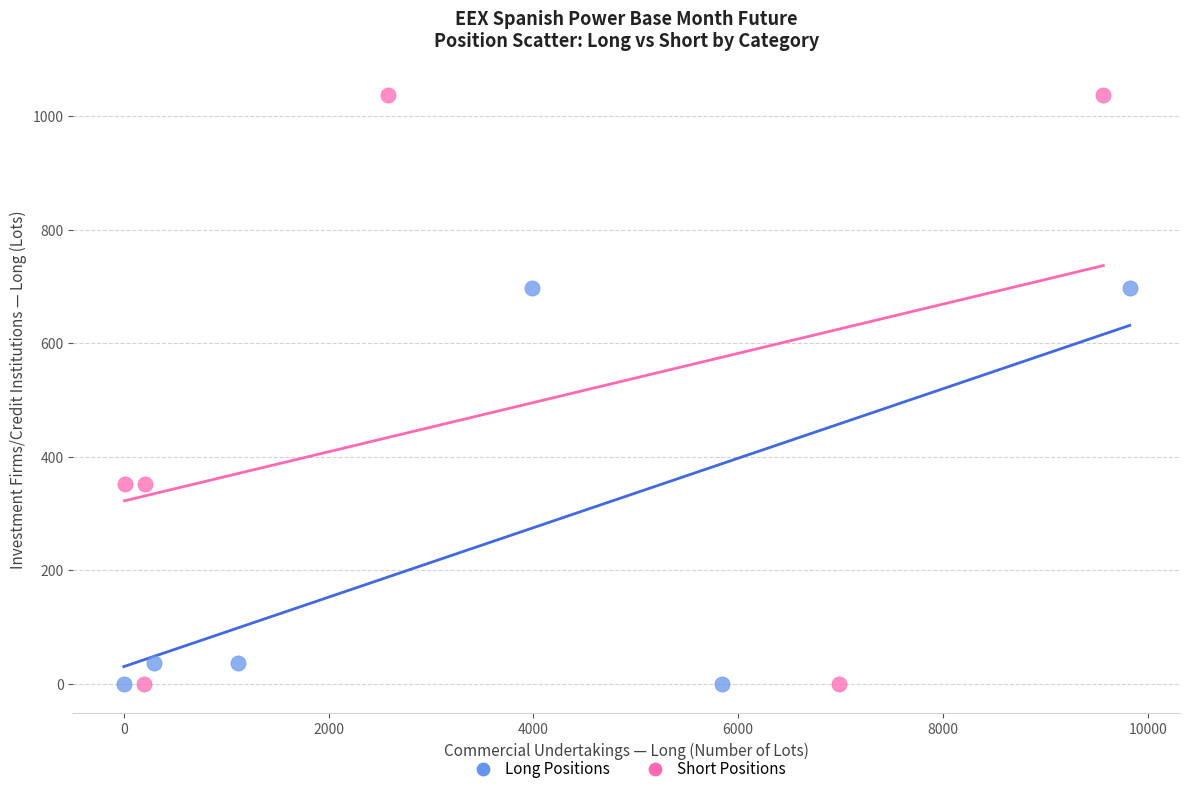

Which series reaches the maximum Y coordinate?

Short Positions